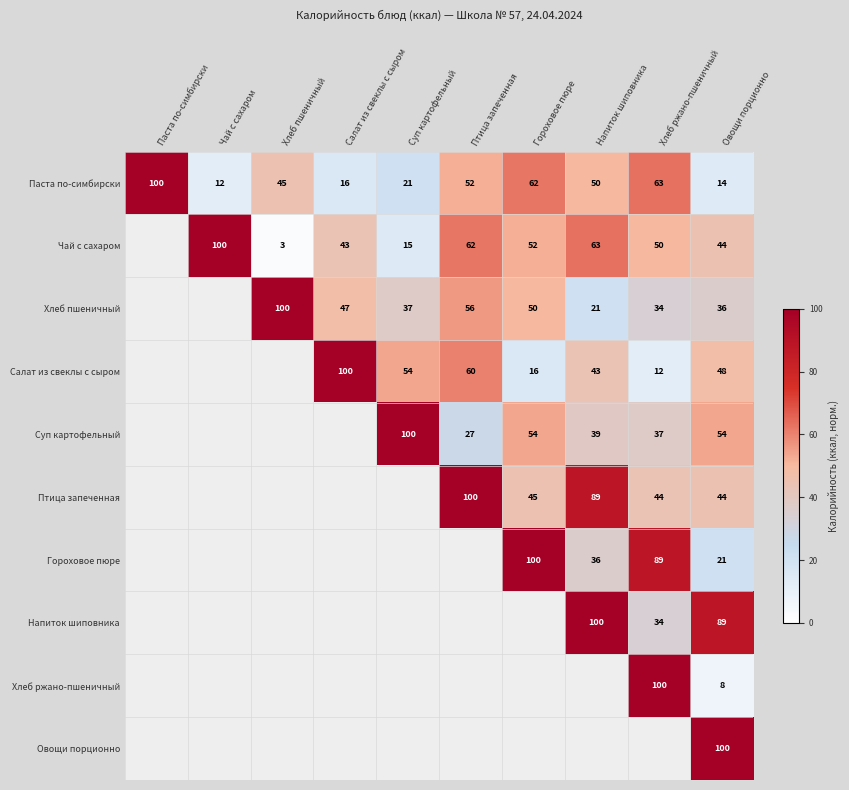

What is the sum of the Паста по-симбирски values at Хлеб ржано-пшеничный and Чай с сахаром?

75